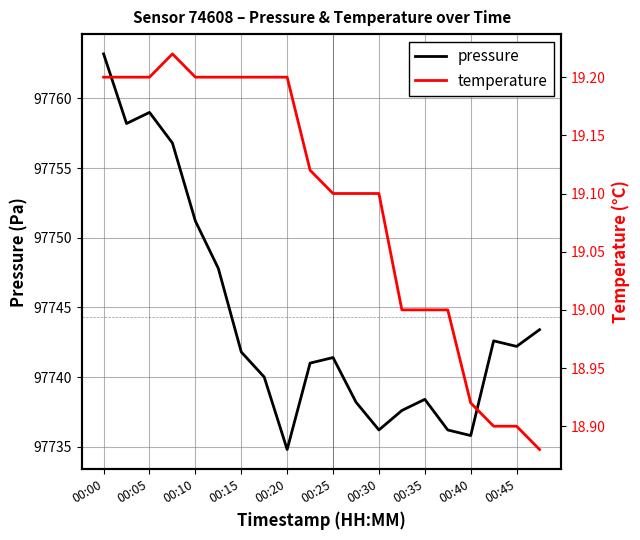

The value of pressure at 00:20 is 136137.3. True or false?

False